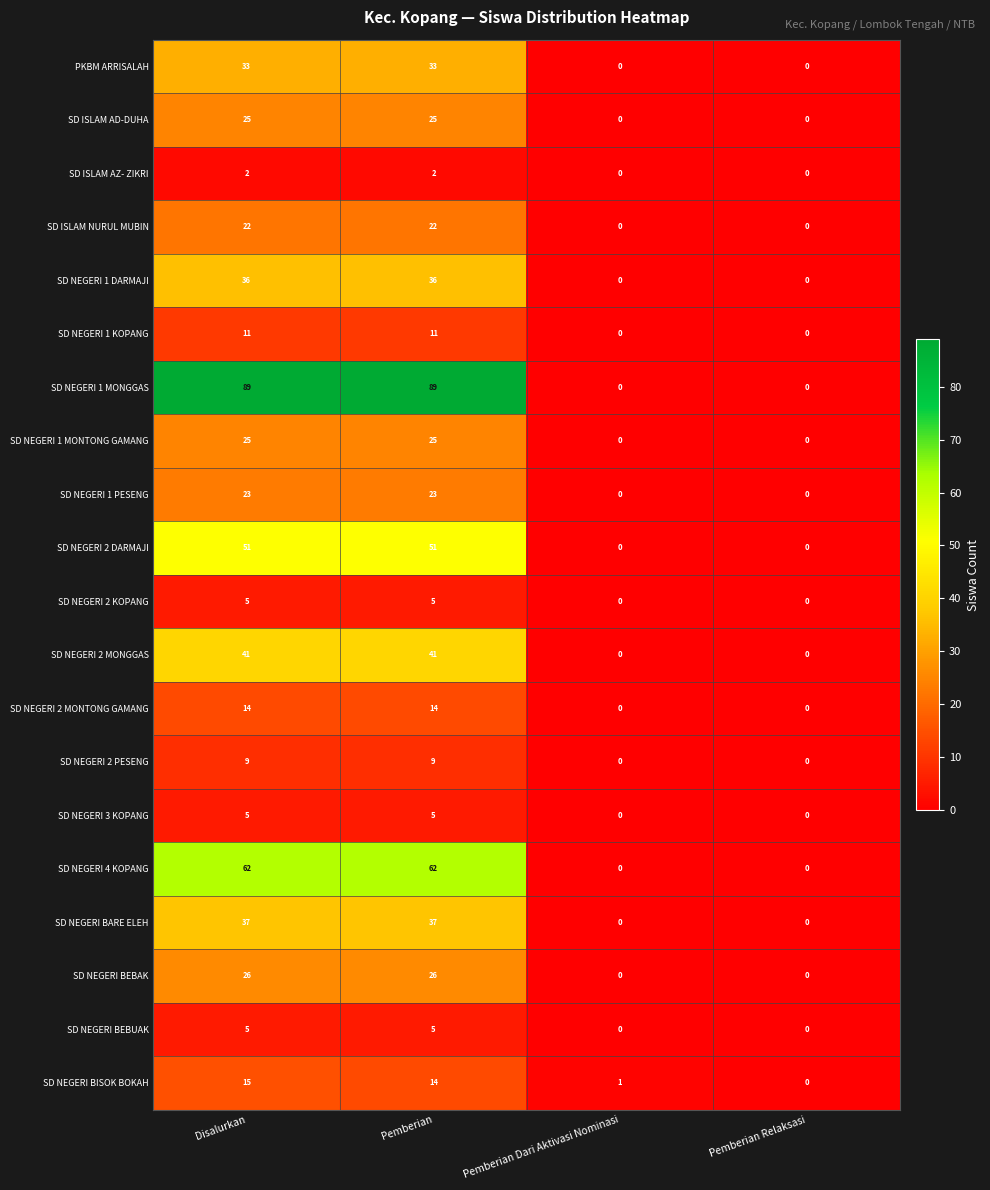

What is the difference between the SD NEGERI 2 DARMAJI values at Pemberian Dari Aktivasi Nominasi and Disalurkan?

51